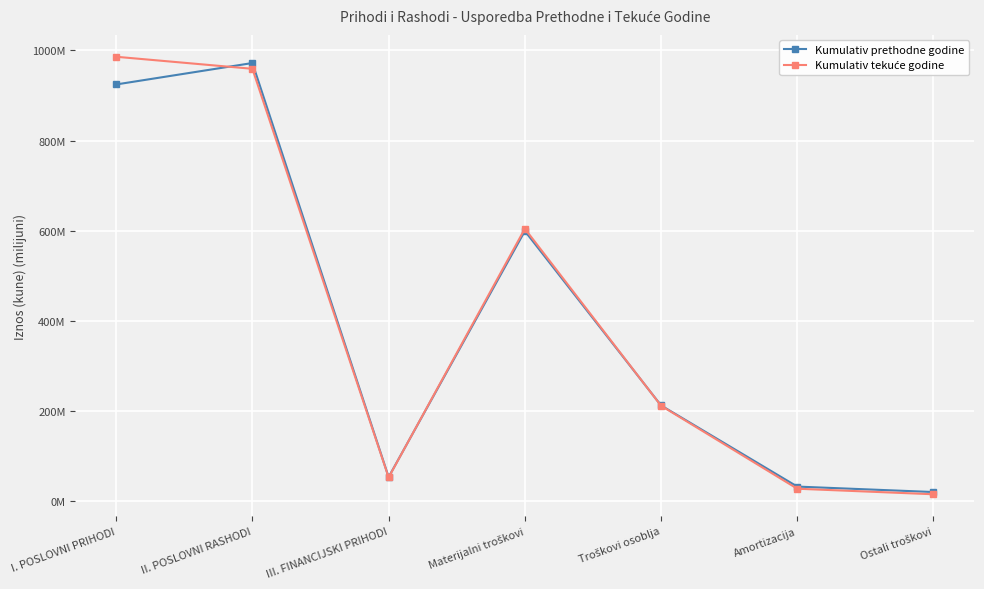

Which series changed the most between Troškovi osoblja and Amortizacija?

Kumulativ tekuće godine